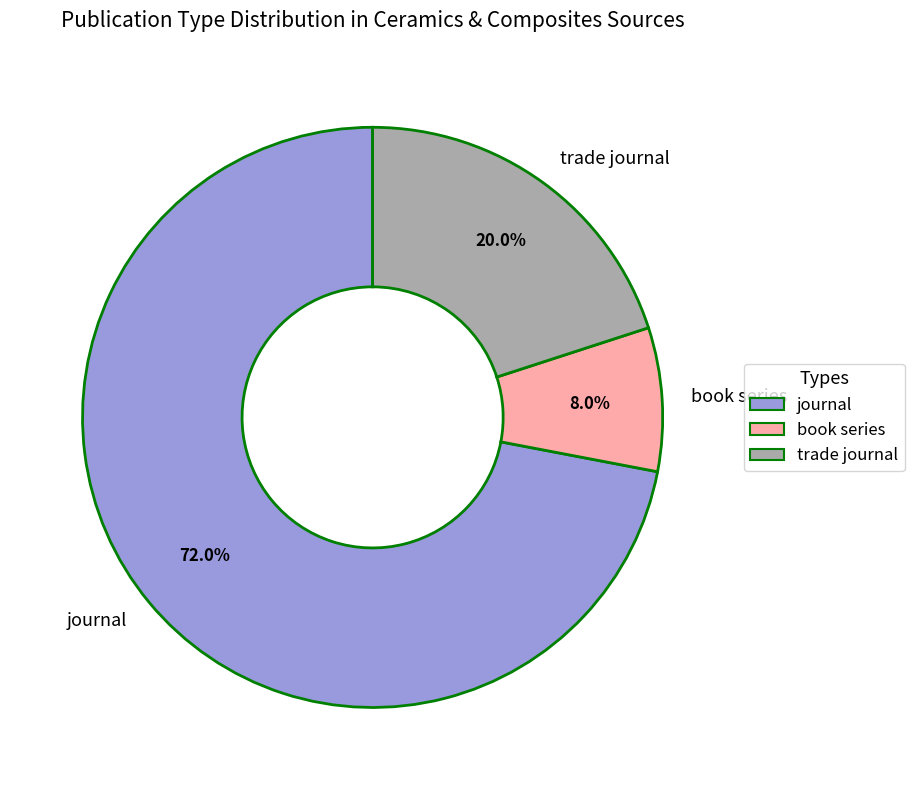

Rank the categories by value from lowest to highest.

book series, trade journal, journal